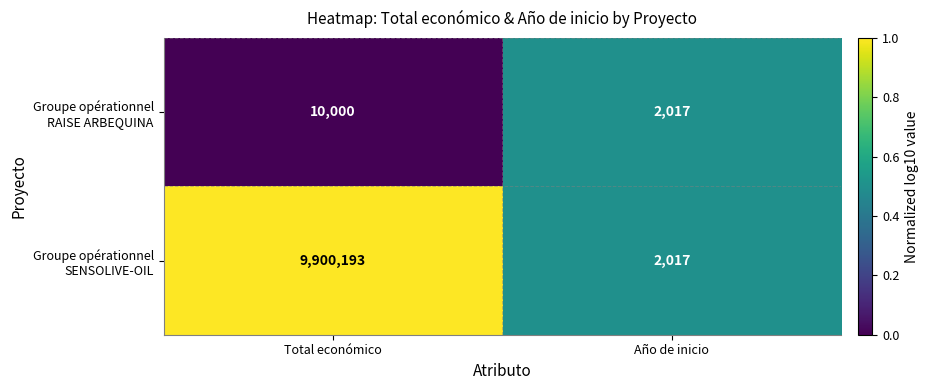

At which category does the chart reach its peak across all series?

Total económico